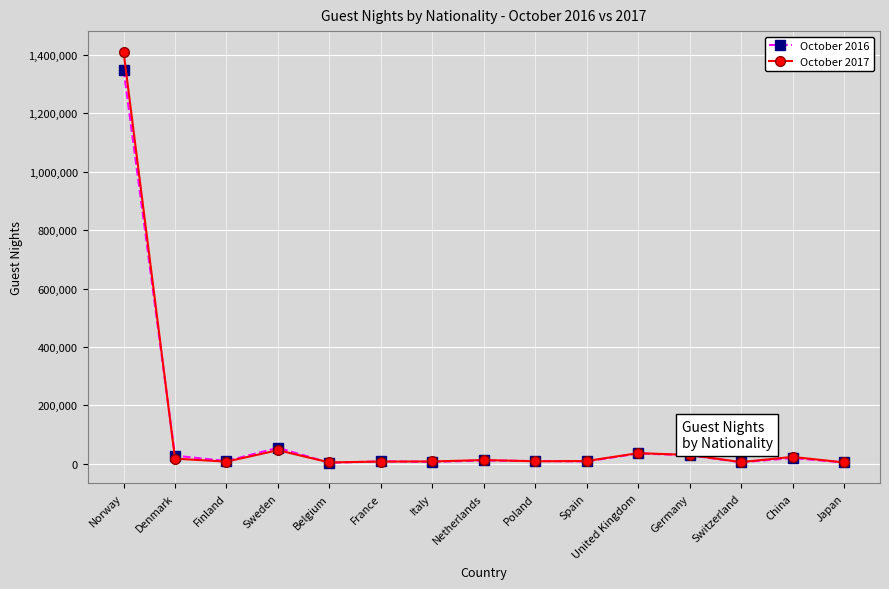

Which category has the highest value in the October 2017 series?

Norway